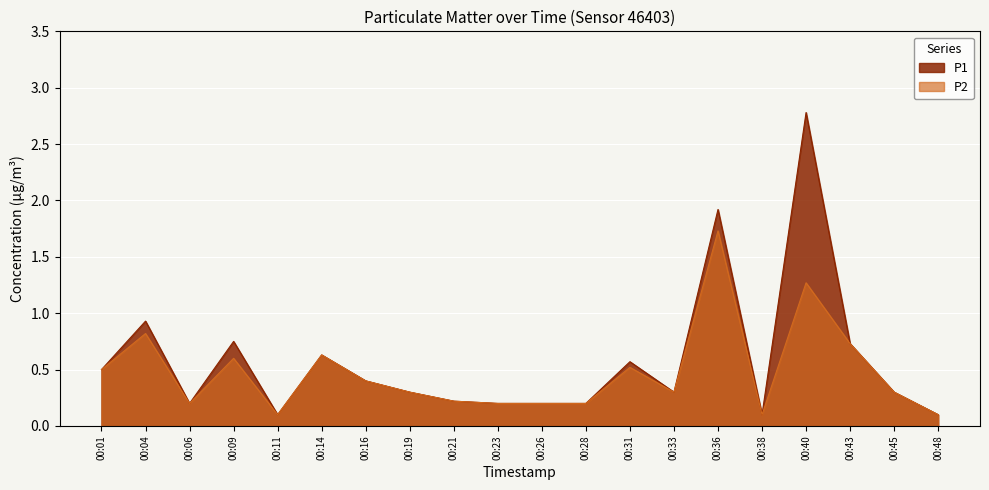

At how many categories does at least one series exceed 2?

1